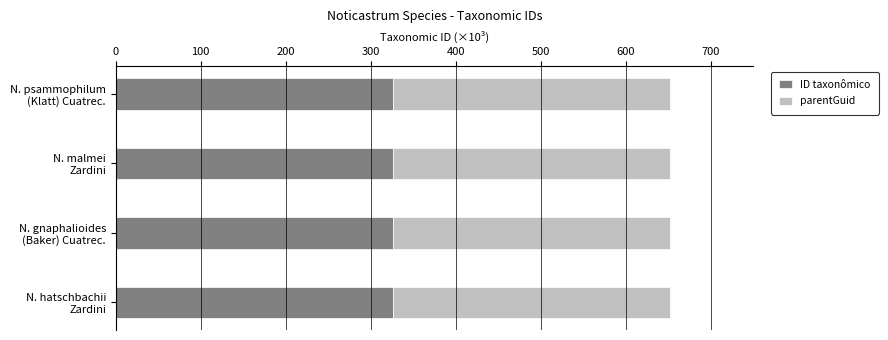

What is the maximum value for ID taxonômico?

325.8